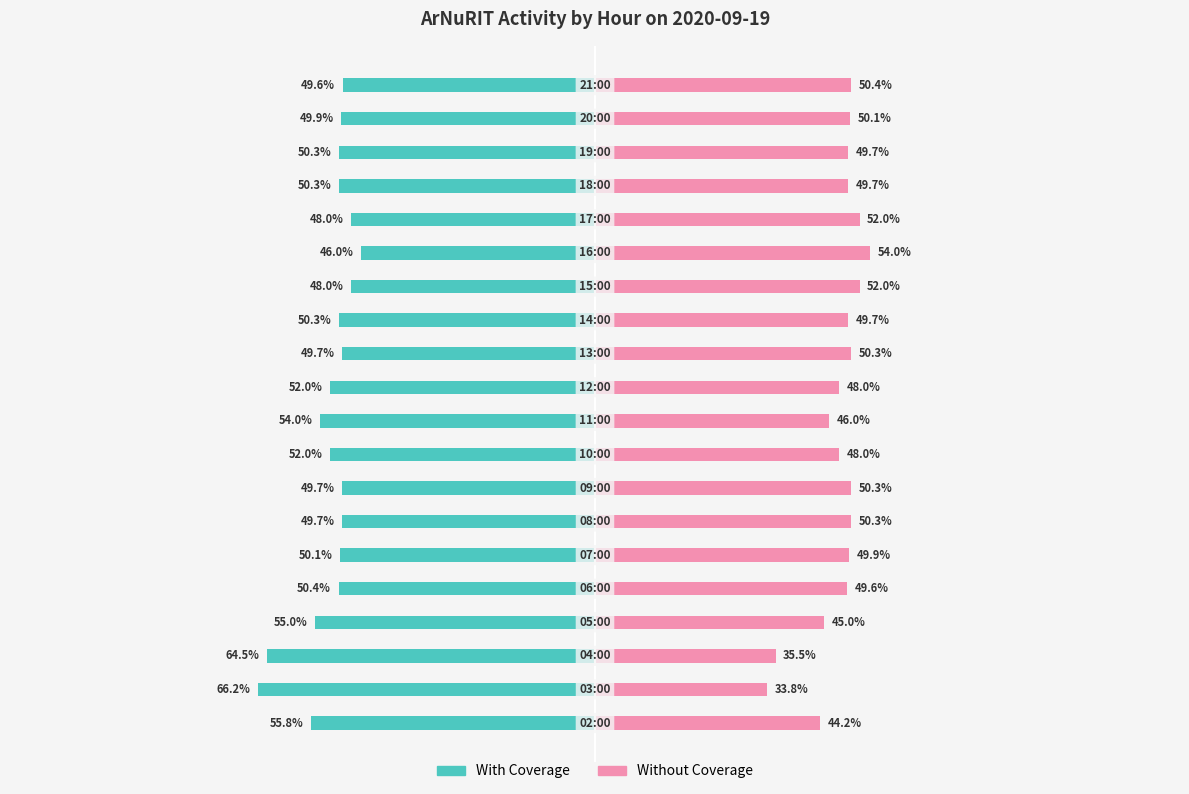

Reading left to right, transcribe all the data shown in this chart.

With Coverage: -55.8	-66.2	-64.5	-55.0	-50.4	-50.1	-49.7	-49.7	-52.0	-54.0	-52.0	-49.7	-50.3	-48.0	-46.0	-48.0	-50.3	-50.3	-49.9	-49.6
Without Coverage: 44.2	33.8	35.5	45.0	49.6	49.9	50.3	50.3	48.0	46.0	48.0	50.3	49.7	52.0	54.0	52.0	49.7	49.7	50.1	50.4